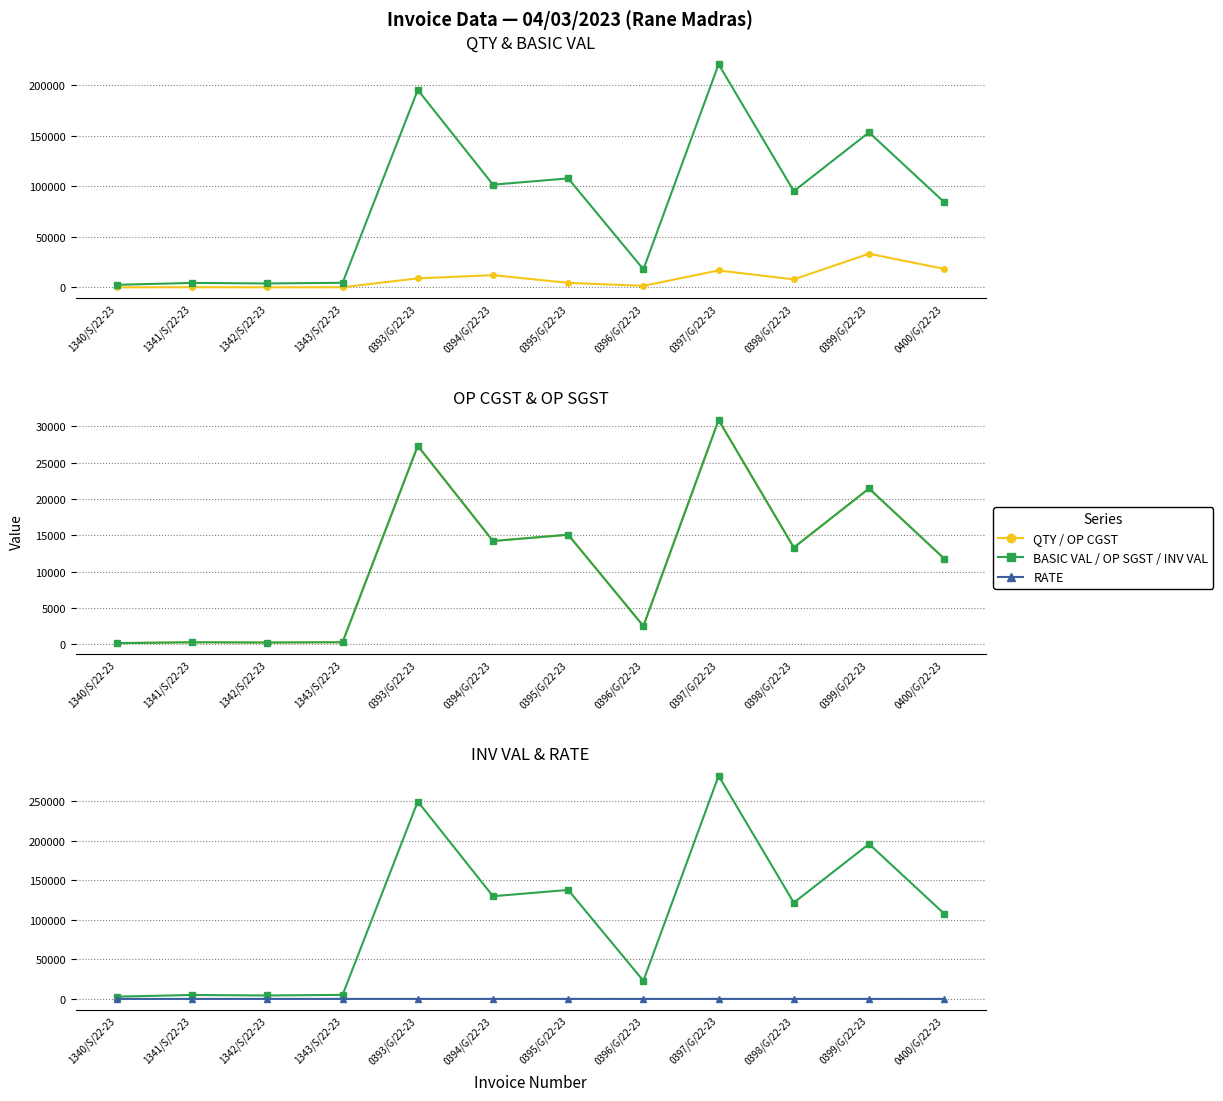

The RATE series shows 21.8 at 1340/S/22-23. True or false?

True